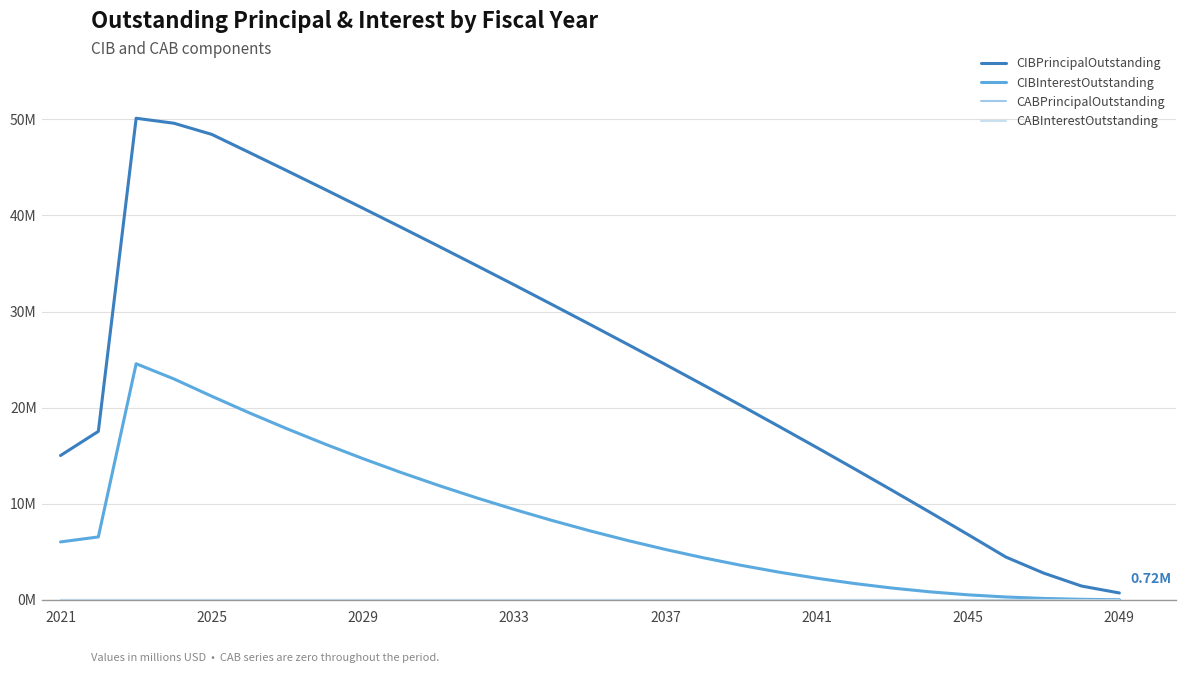

Does the chart have visible grid lines?

Yes